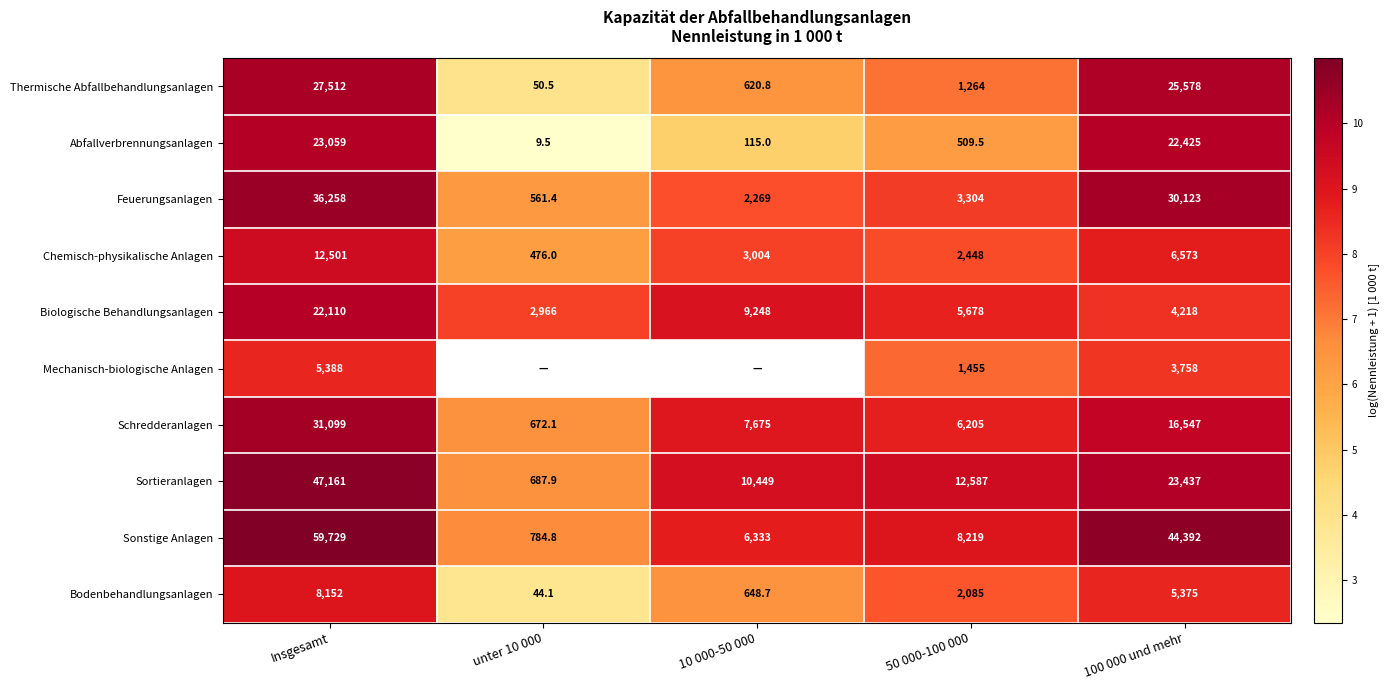

Which label corresponds to the smallest value in the chart?

unter 10 000